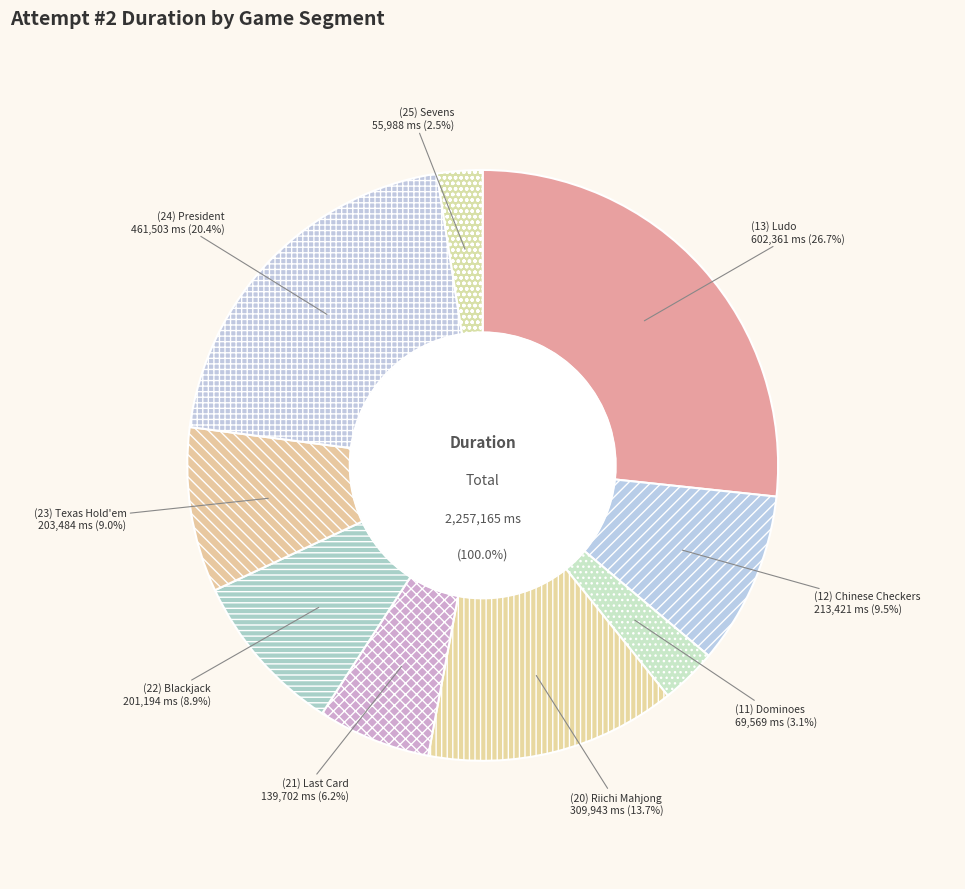

Between (12) Chinese Checkers and (22) Blackjack, which is larger?

(12) Chinese Checkers